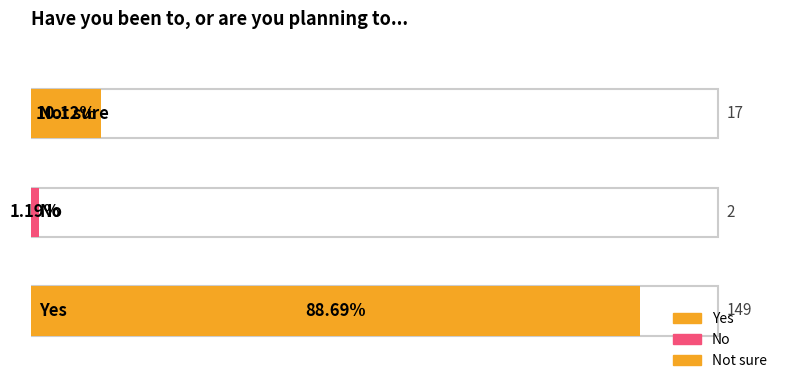

The chart shows a value of 243 at Yes. True or false?

False